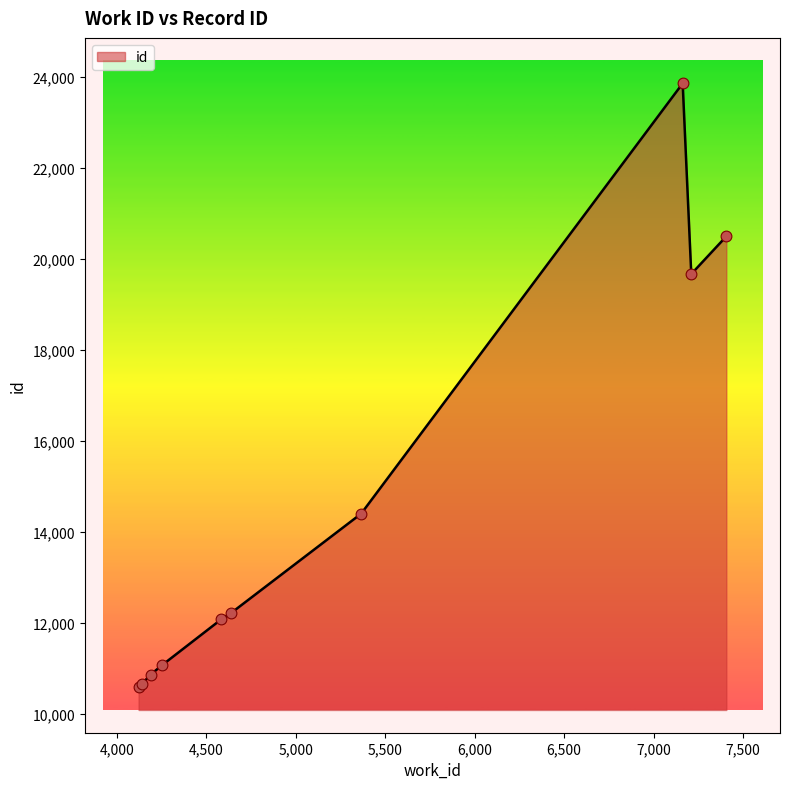

What is the greatest value displayed?

23861